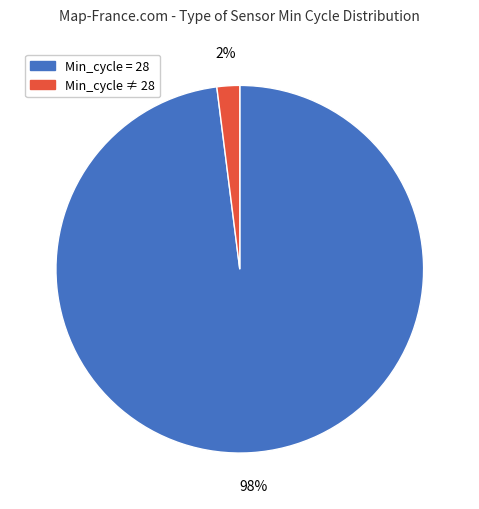

Is there a majority slice in this chart?

Yes